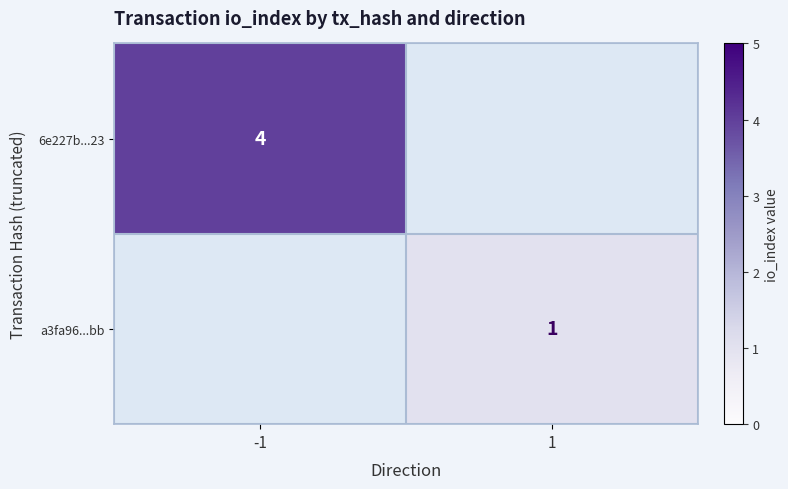

The 6e227b...23 series shows 4 at -1. True or false?

True